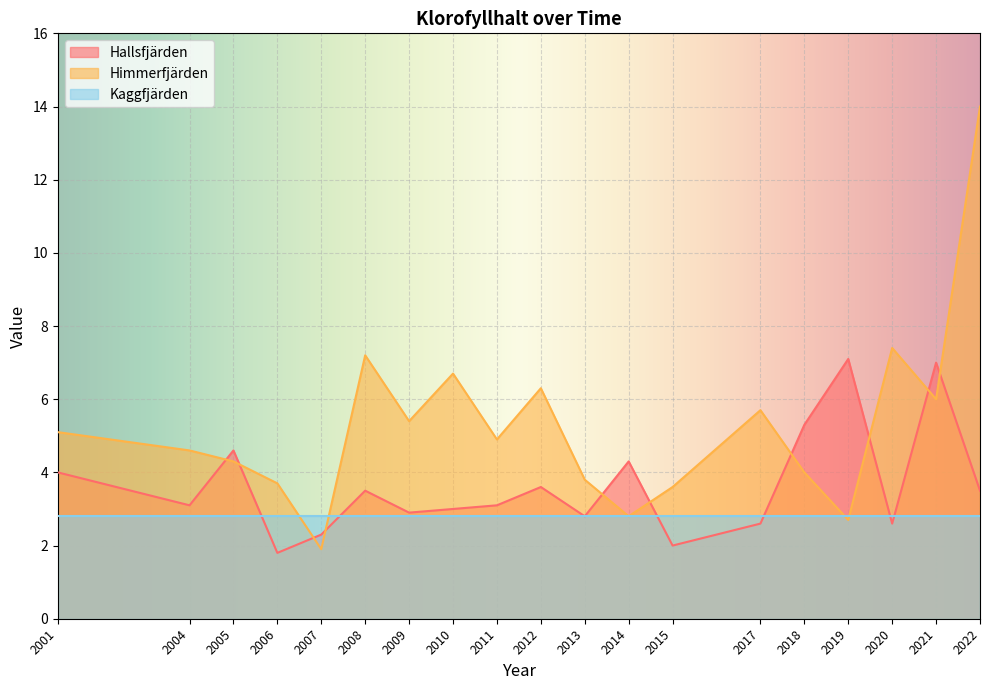

What value does the Himmerfjärden series have at 2017?

5.7